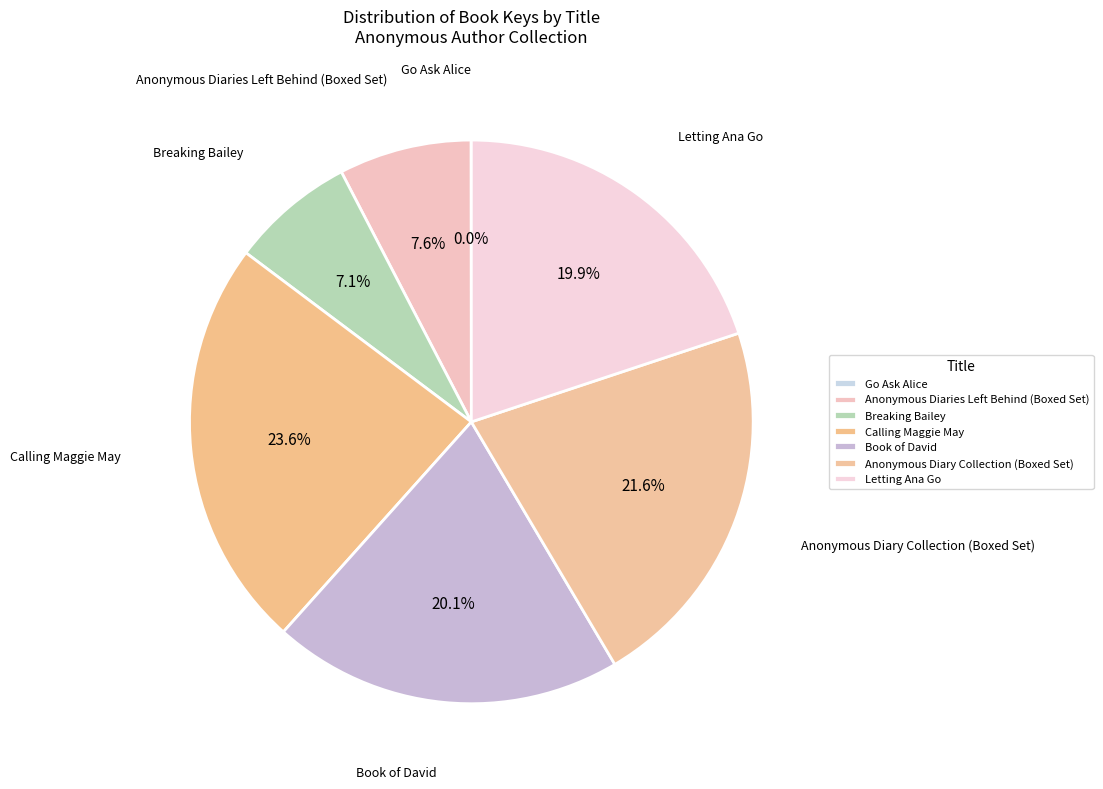

To the nearest percent, what percentage of the pie is Calling Maggie May?

24%